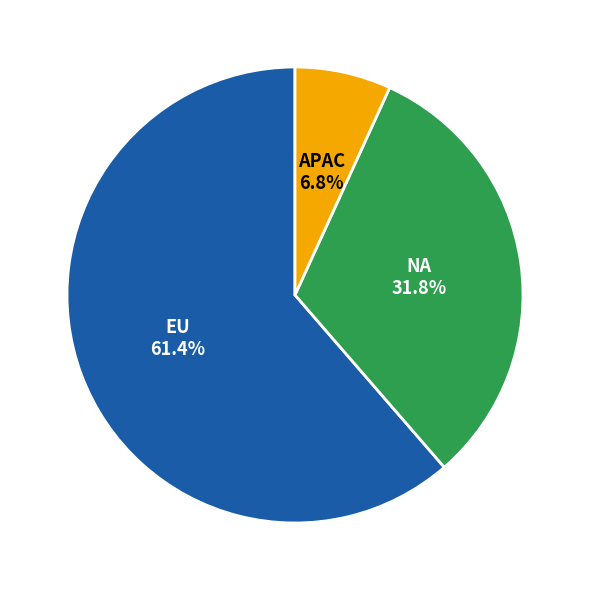

Which has a higher value, APAC or EU?

EU